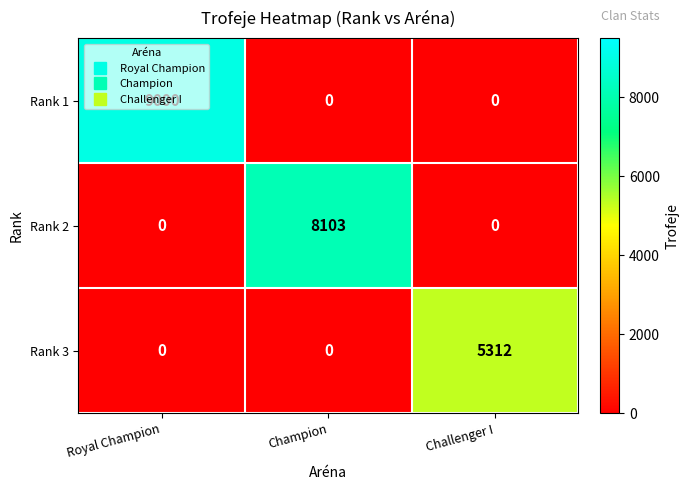

Is it true that Rank 2 equals 8103 at Champion?

True